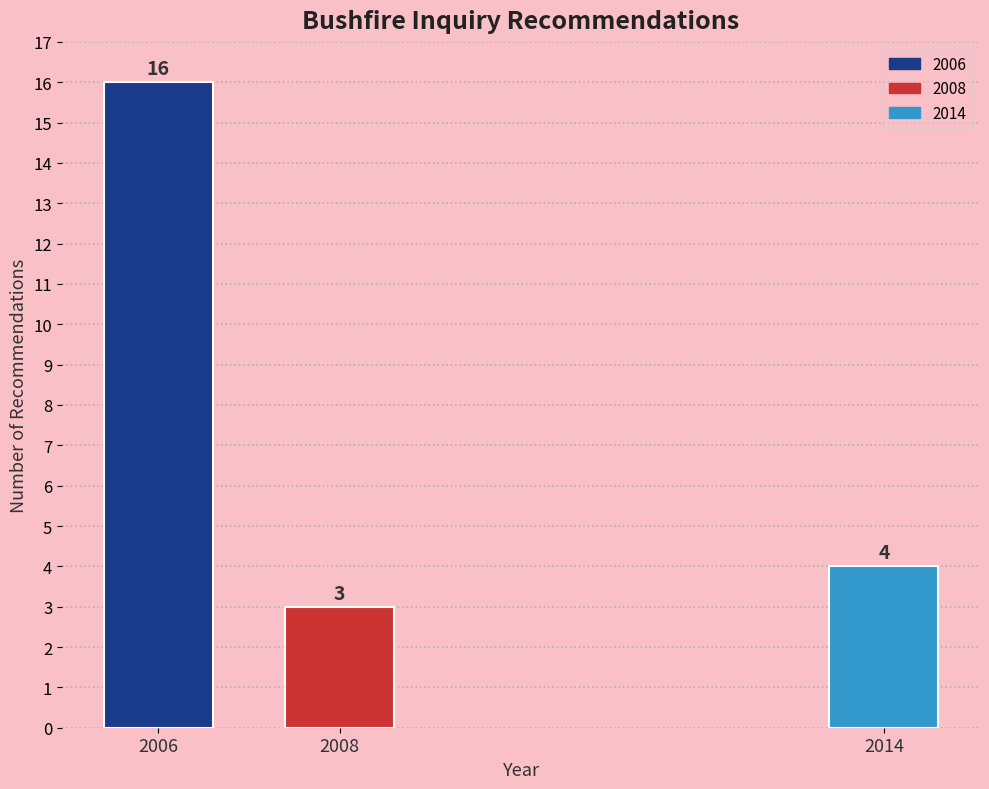

Reading right to left, transcribe all the data shown in this chart.

4	3	16